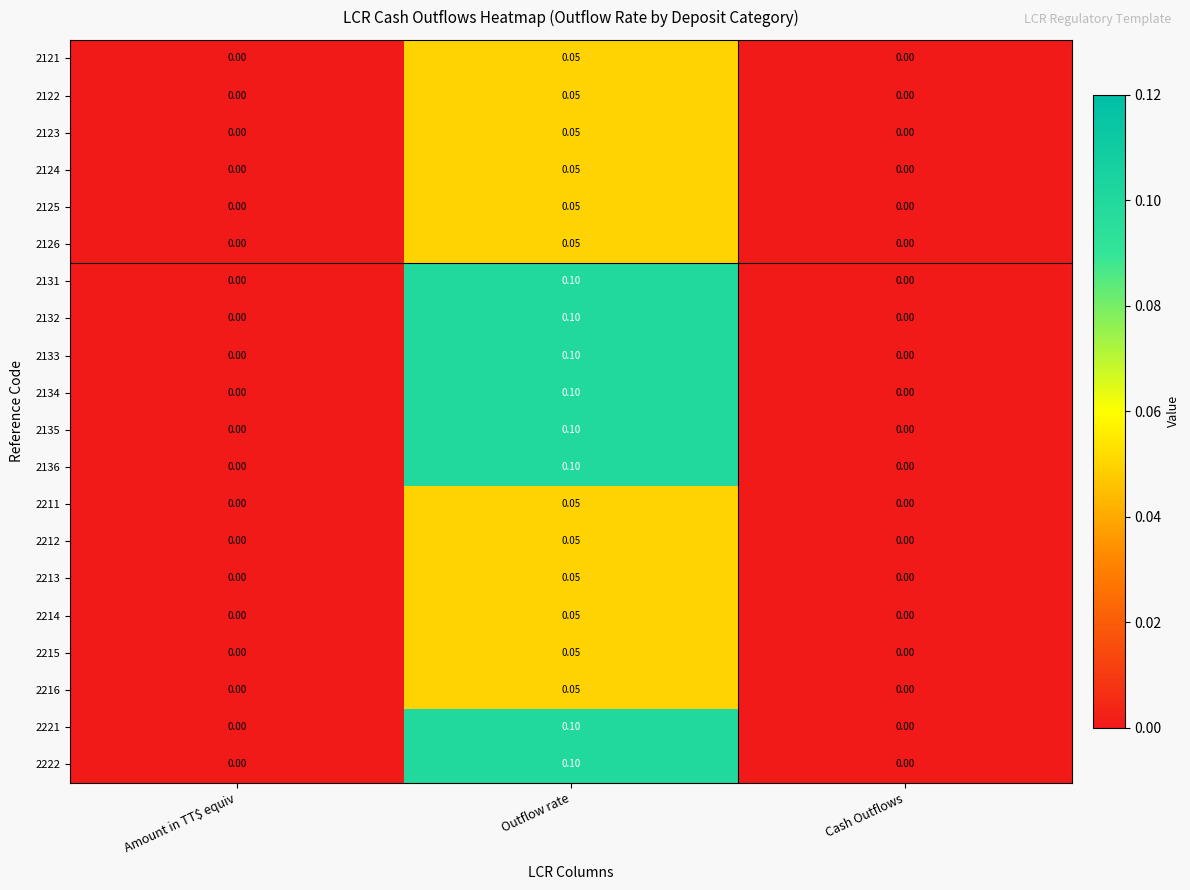

Which category has the highest value in the 2122 series?

Outflow rate